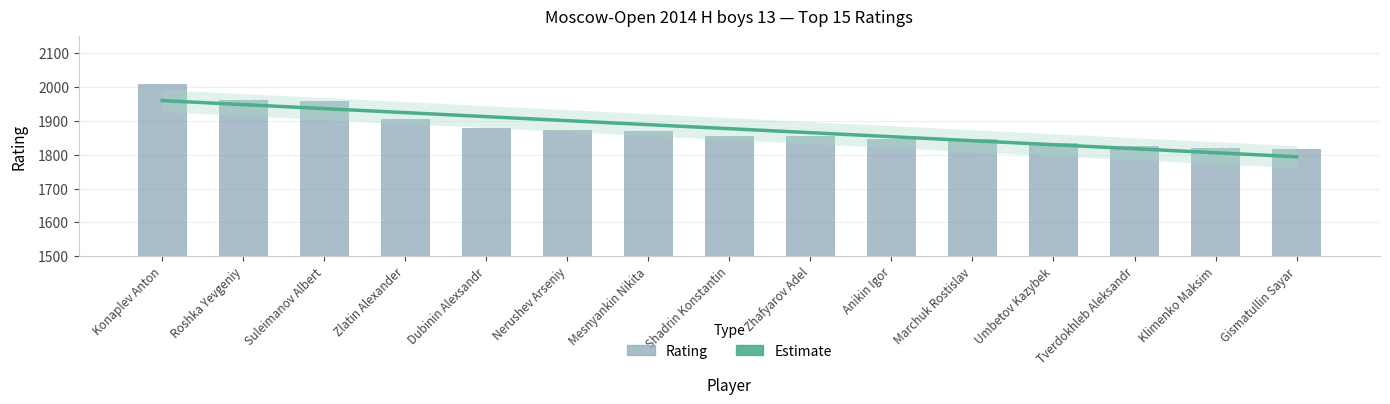

What is the difference between the maximum and second lowest values?

189